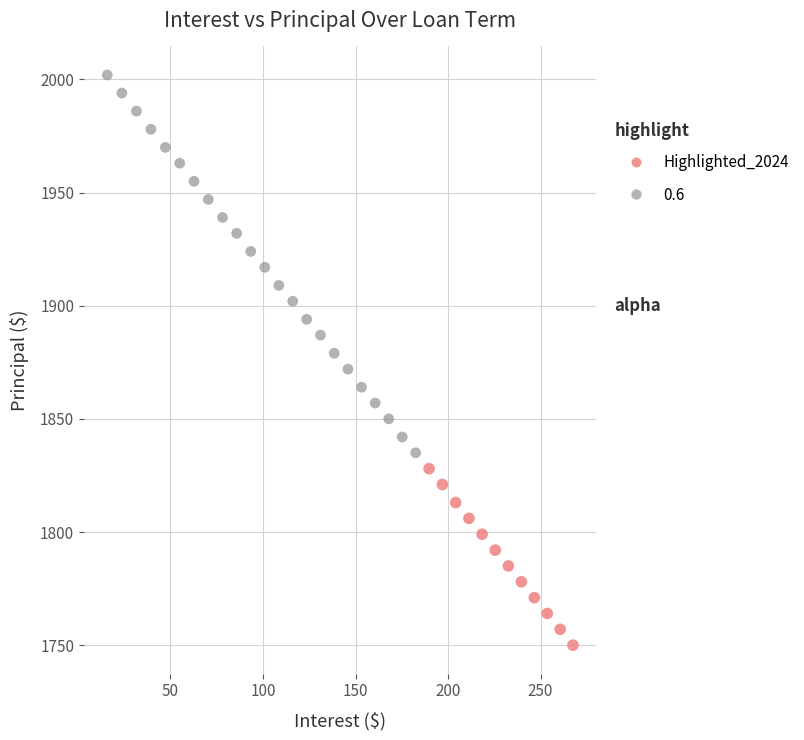

Which series reaches the maximum Y coordinate?

0.6